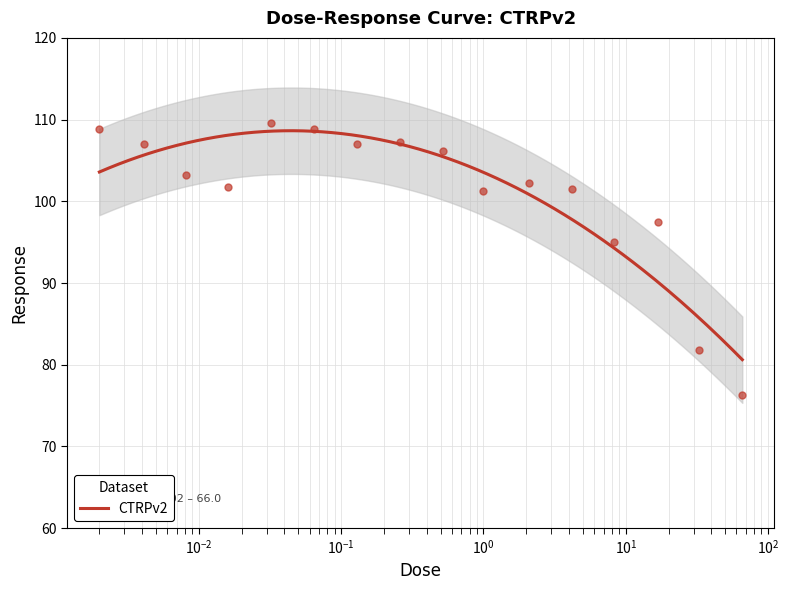

Between 0.52 and 0.26, which is larger?

0.26